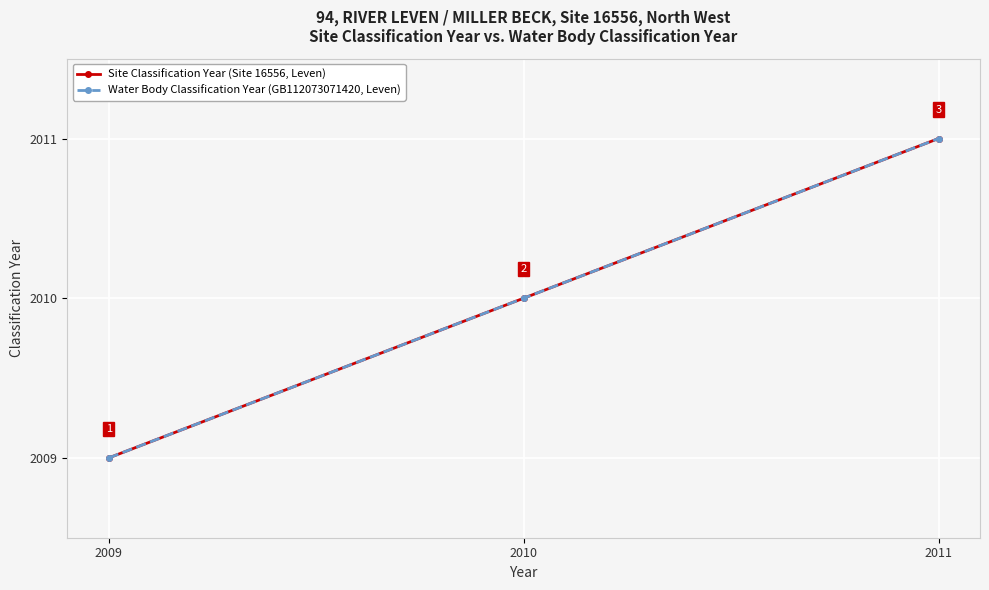

At 2010, list the series in order from smallest to largest.

Site Classification Year (Site 16556, Leven), Water Body Classification Year (GB112073071420, Leven)